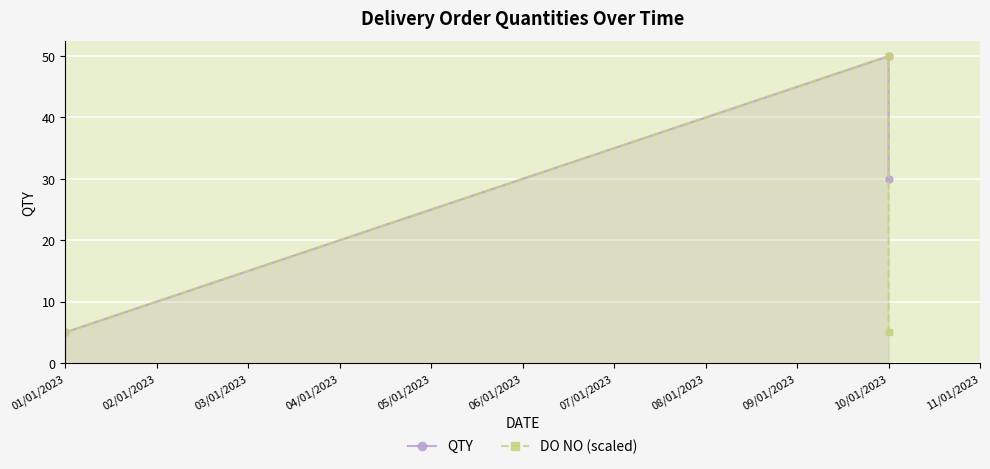

Rank the series by their maximum value, from lowest to highest.

DO NO (scaled), QTY